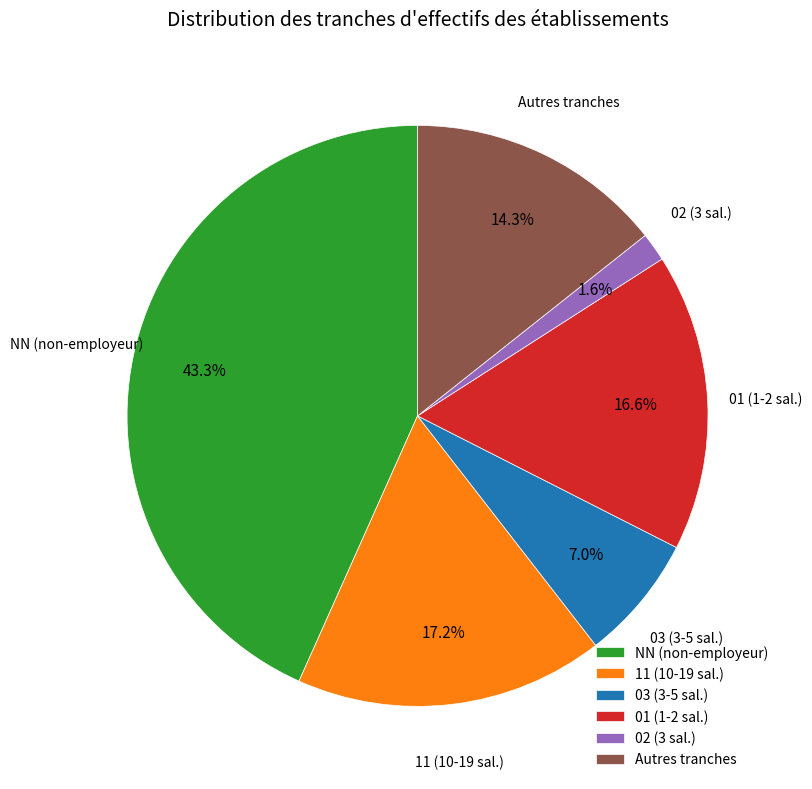

Is there a majority slice in this chart?

No